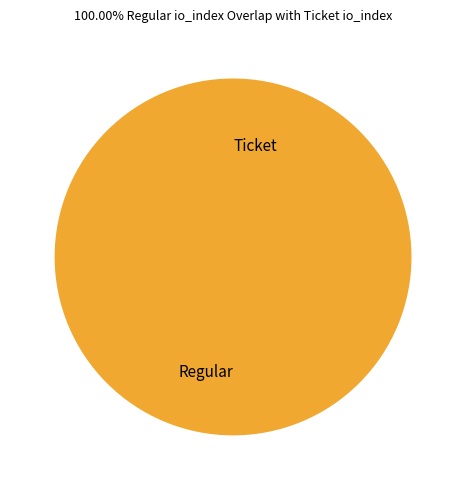

True or false: Regular accounts for 88% of the total.

False